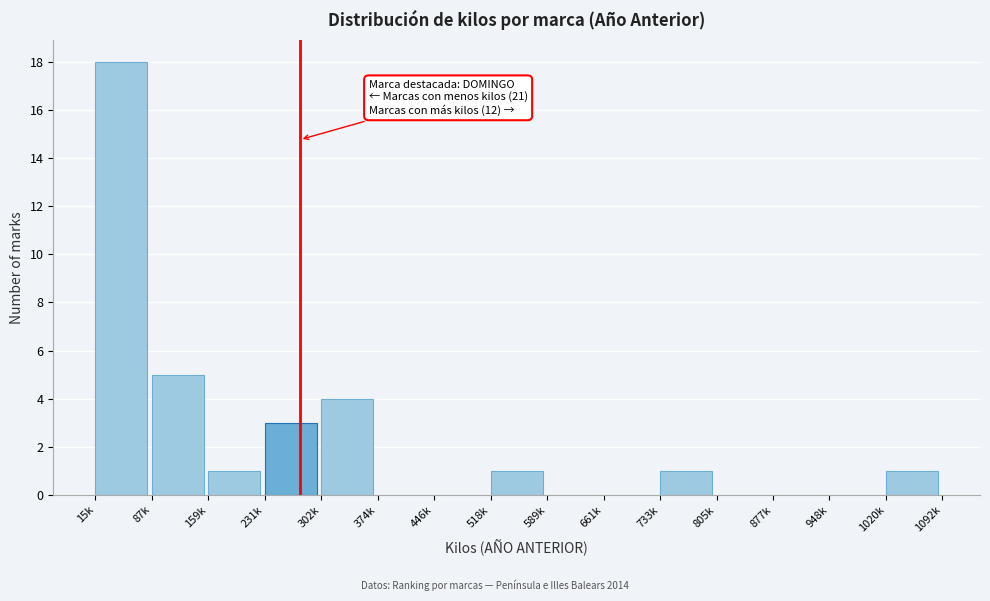

Reading left to right, extract all data points from this chart.

15k=18	87k=5	159k=1	231k=3	302k=4	374k=0	446k=0	518k=1	589k=0	661k=0	733k=1	805k=0	877k=0	948k=0	1020k=1